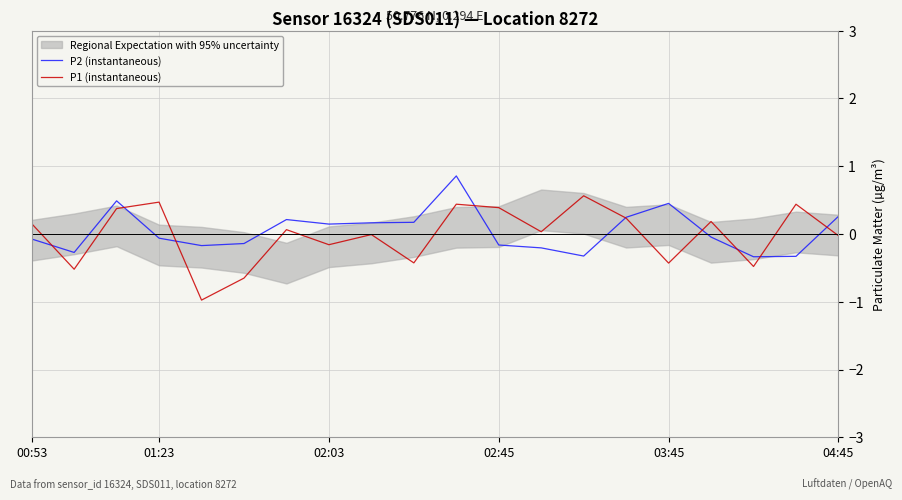

Which series has the largest range (max minus min)?

P1 (instantaneous)